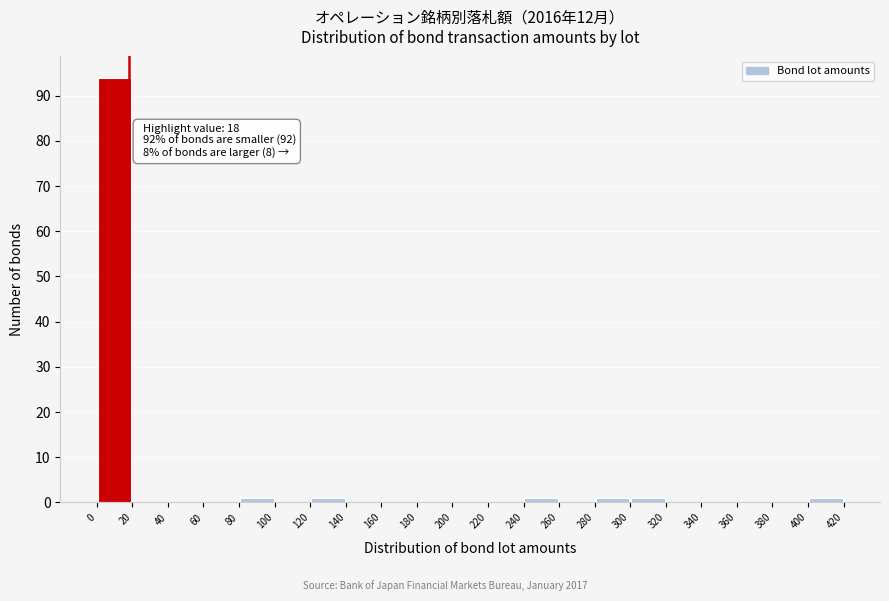

Over which range of the x-axis is the bar tallest?

0 to 20